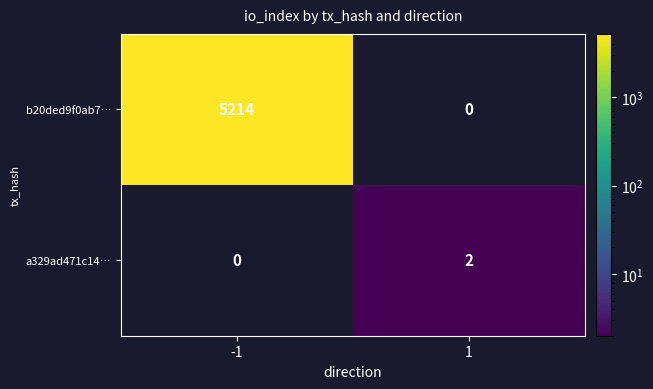

How many values in a329ad471c14… are above zero?

1